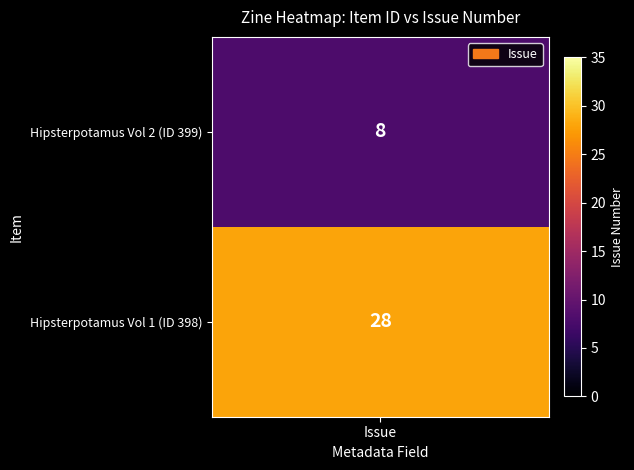

What is the minimum value shown in the chart?

8